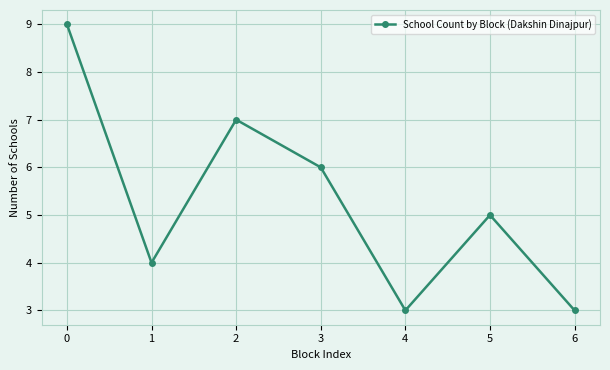

What is the change in value from 0 to 5?

-4